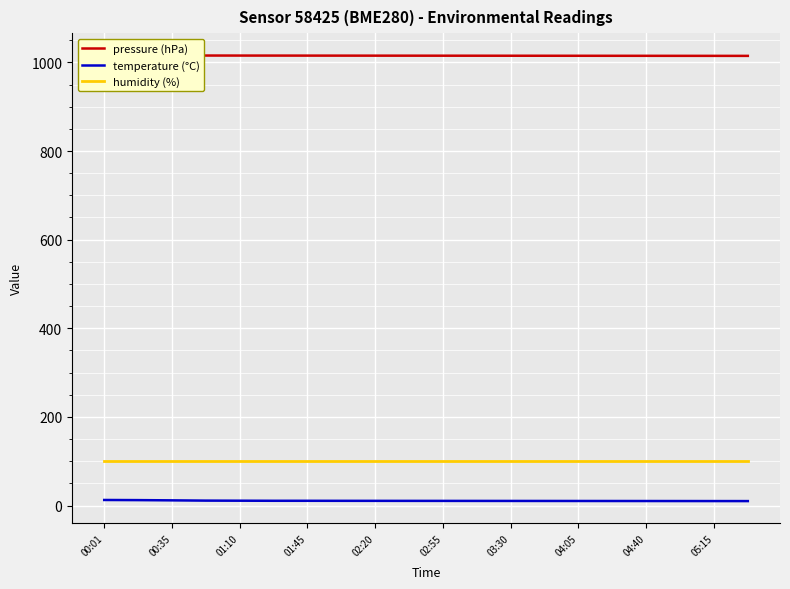

What is the highest value of the humidity (%) series?

100.0